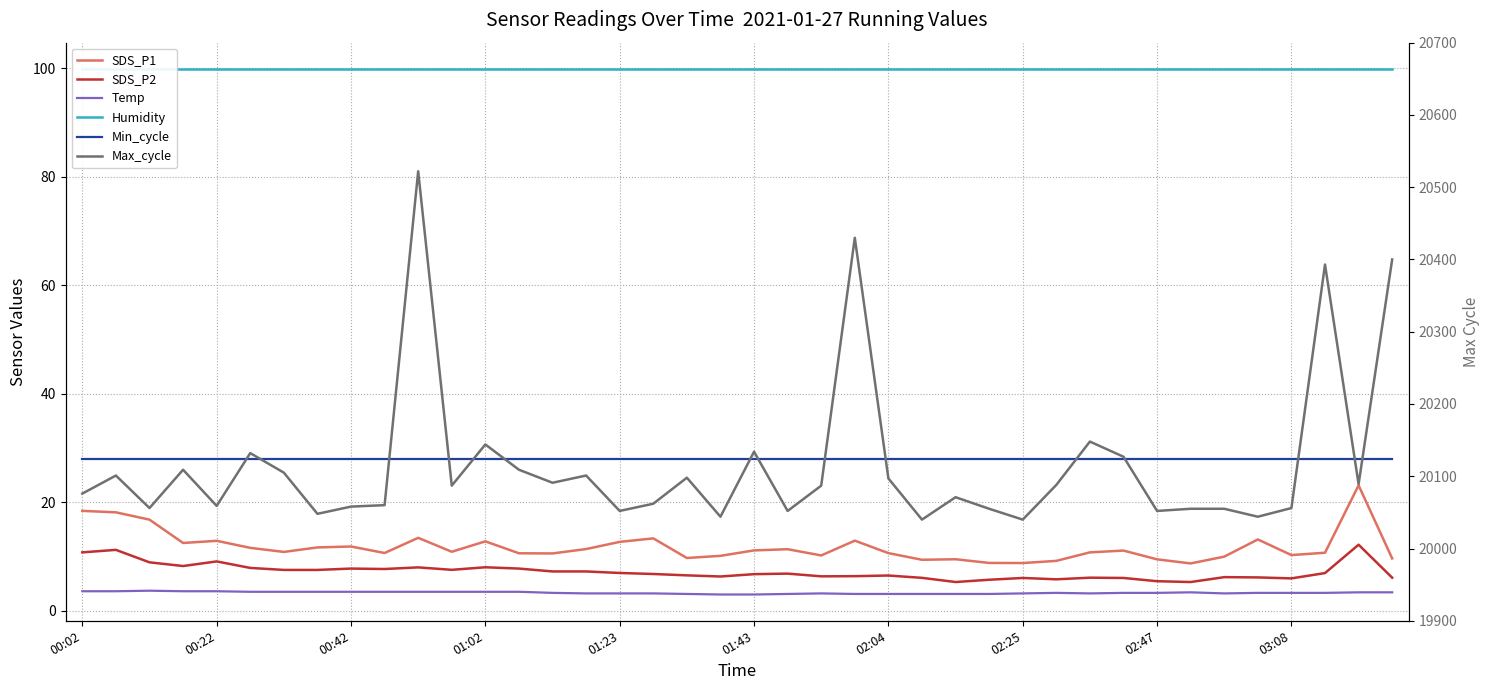

The value of Min_cycle at 01:43 is 45.7. True or false?

False